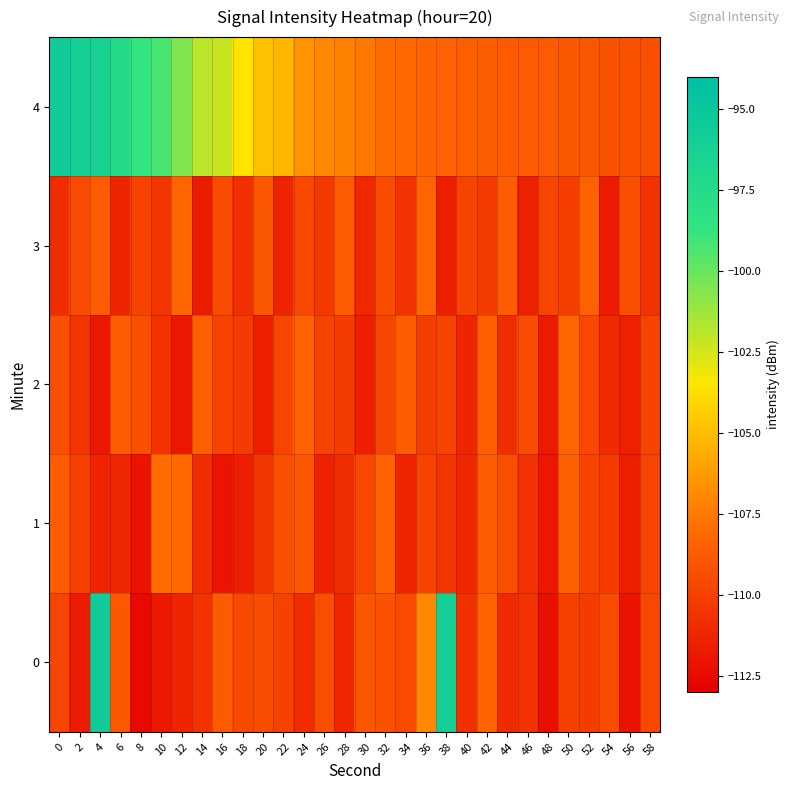

Between 6 and 42, which is larger?

42